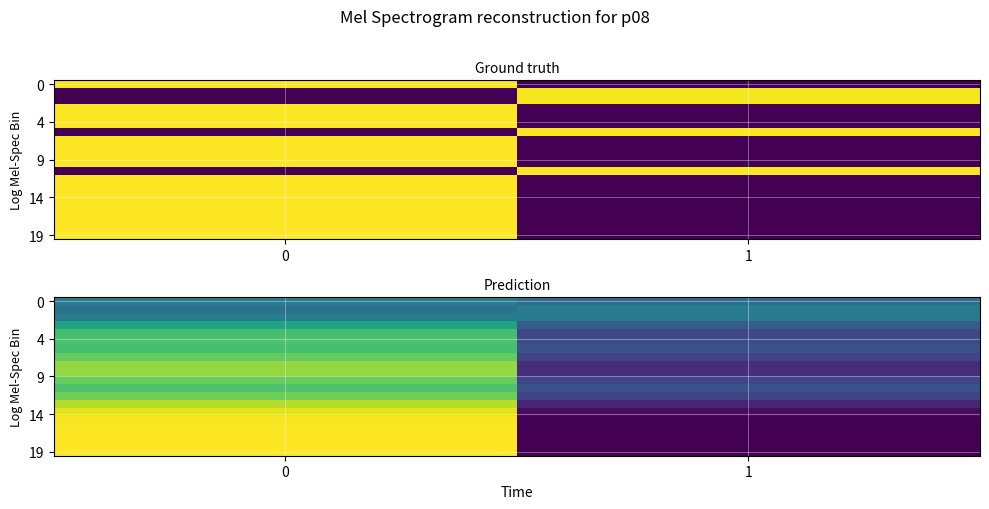

What is the spread (max minus min) of values at 0?

1.2